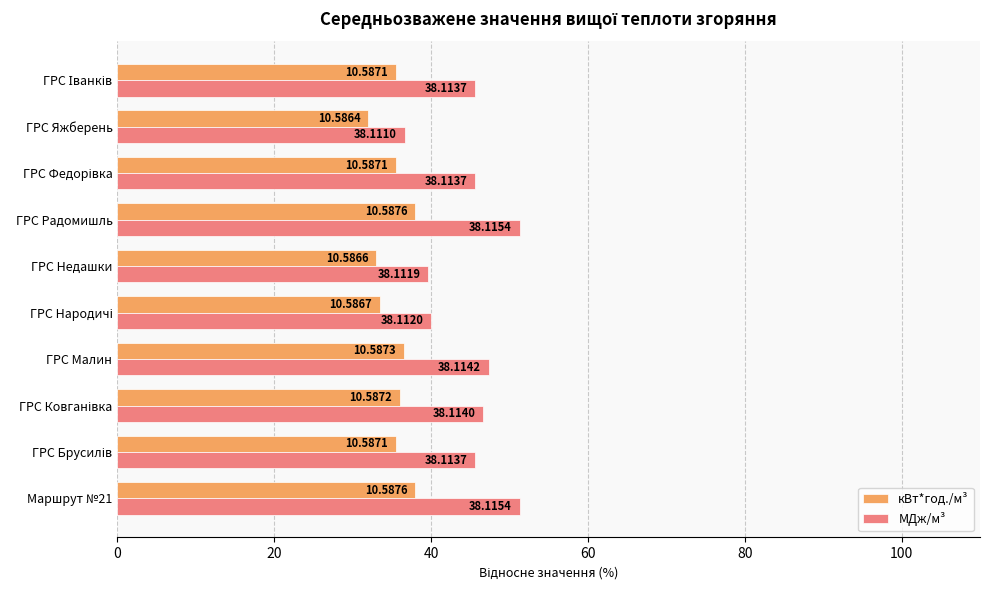

What is the difference between the кВт*год./м³ values at ГРС Яжберень and ГРС Малин?

4.5